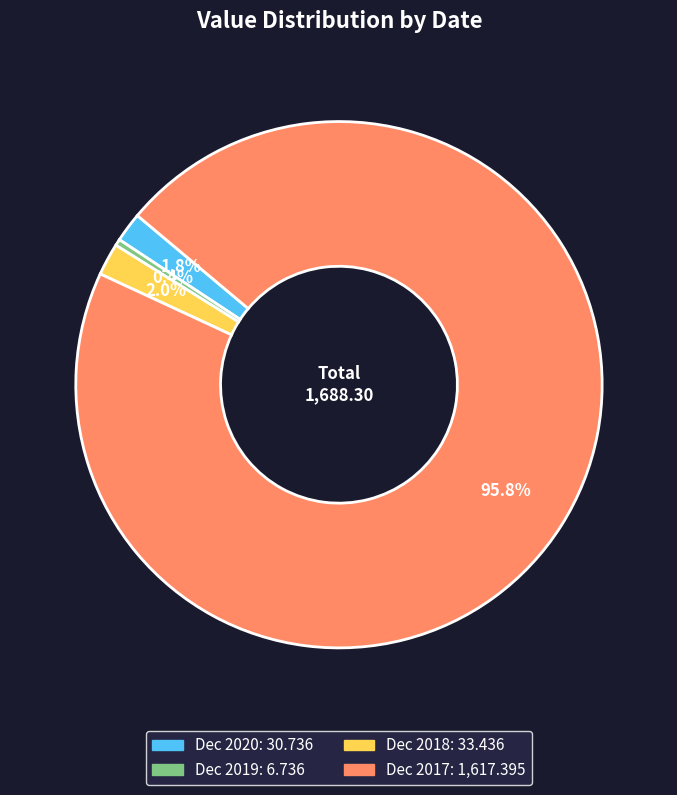

Which has a higher value, Dec 2018 or Dec 2019?

Dec 2018